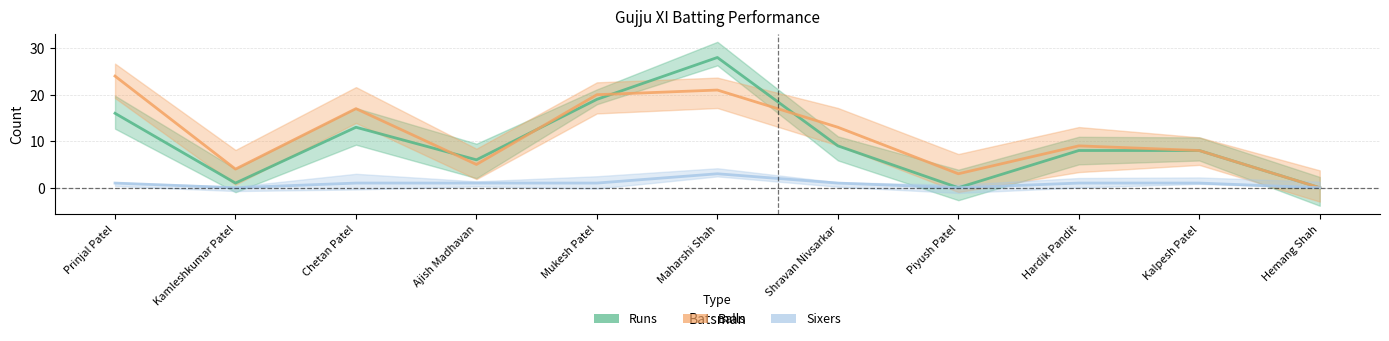

List the series in order of their peak value, highest first.

Runs, Balls, Sixers